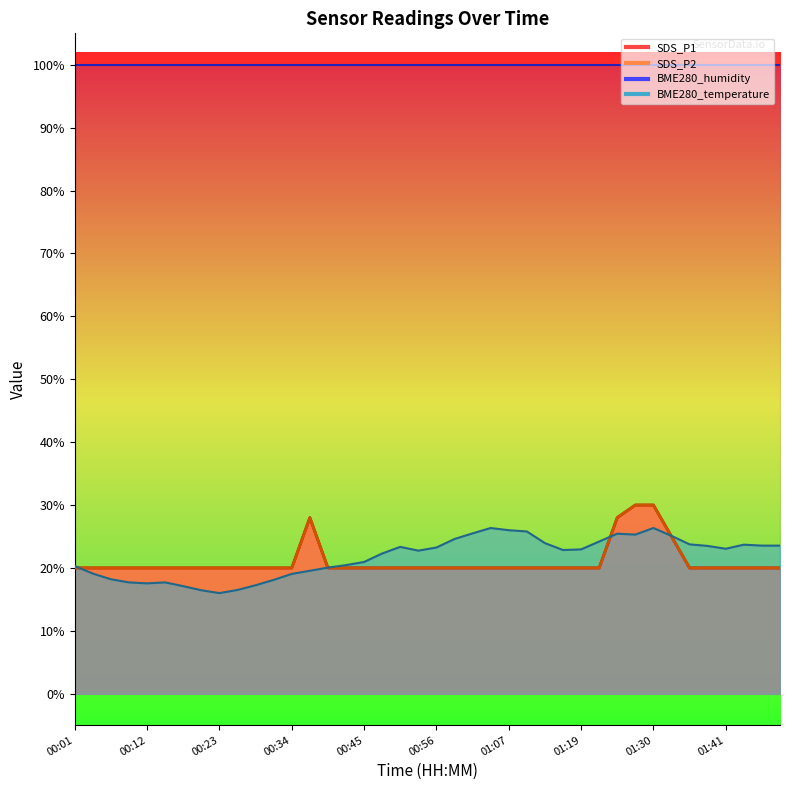

How many data points does each series have?

40